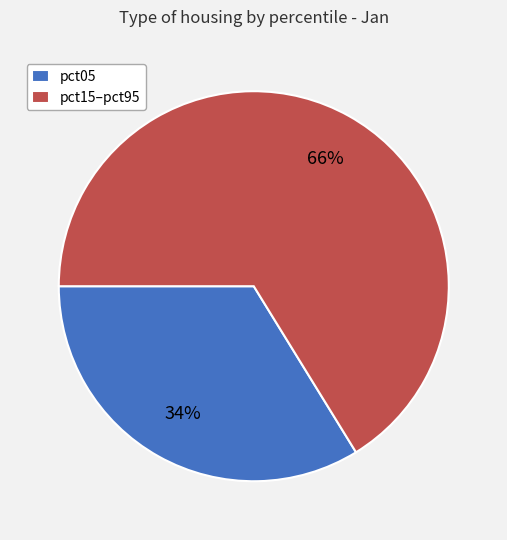

To the nearest percent, what is the difference between the largest and smallest slice percentages?

32%